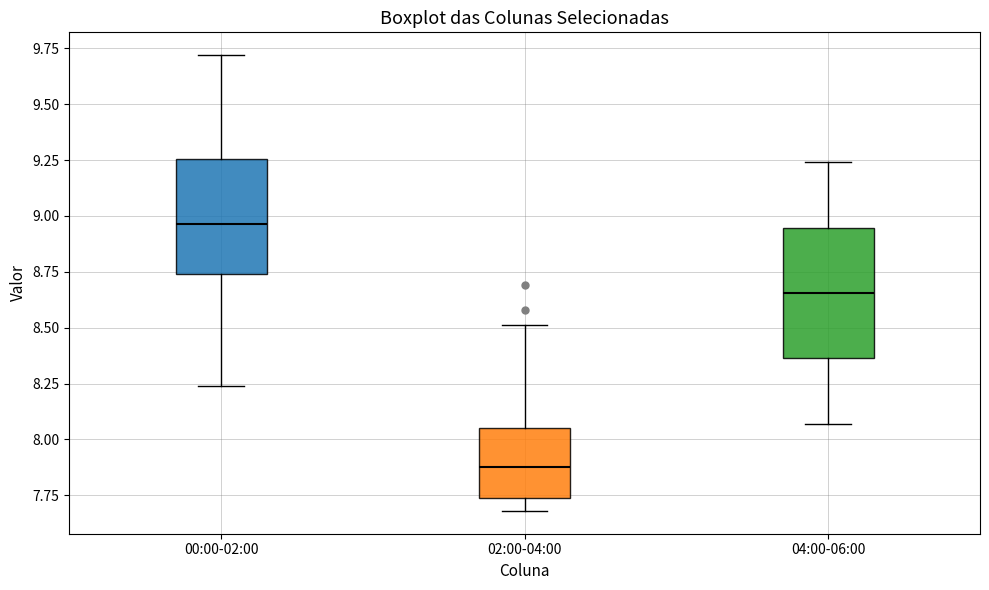

Which box's median line is the highest?

00:00-02:00